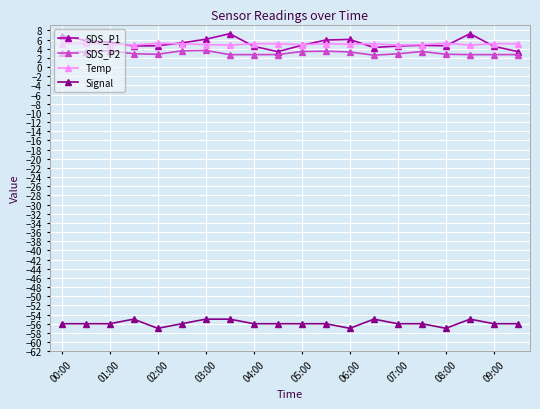

True or false: SDS_P2 and Signal cross at least once.

False